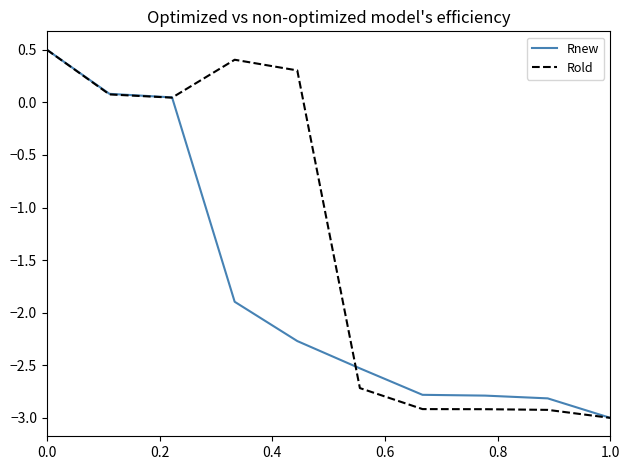

What is the highest value of the Rnew series?

0.5